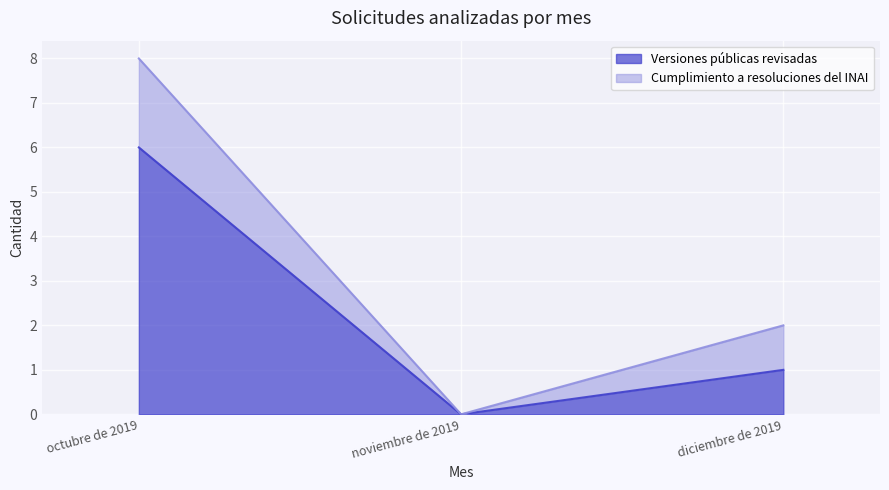

Where is the data nearest to the value 3?

diciembre de 2019